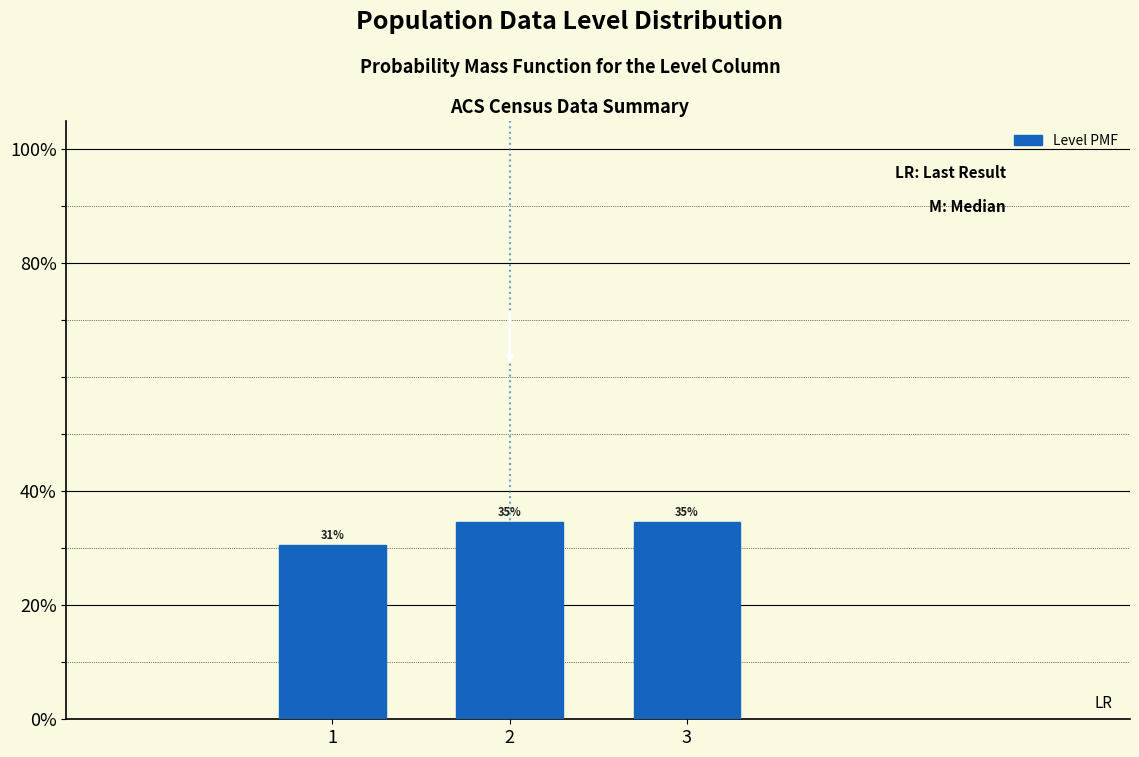

Are the bars horizontal?

No